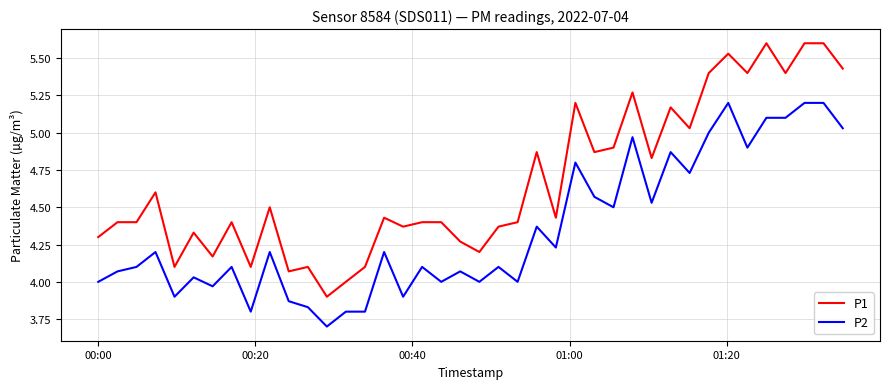

At how many categories does at least one series exceed 5?

12